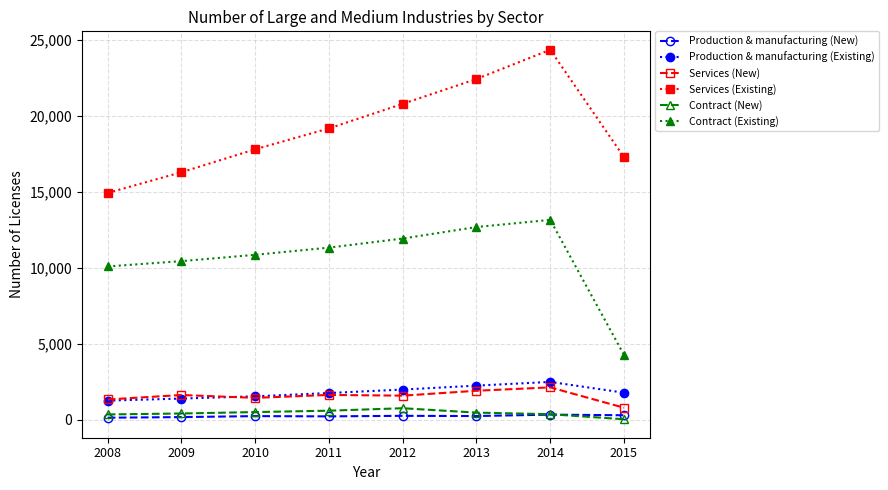

Count the number of data series in this chart.

6